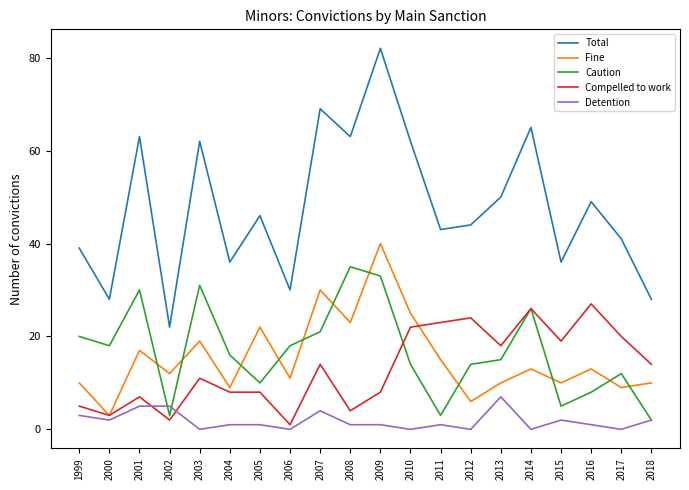

Which series has the widest spread of values?

Total